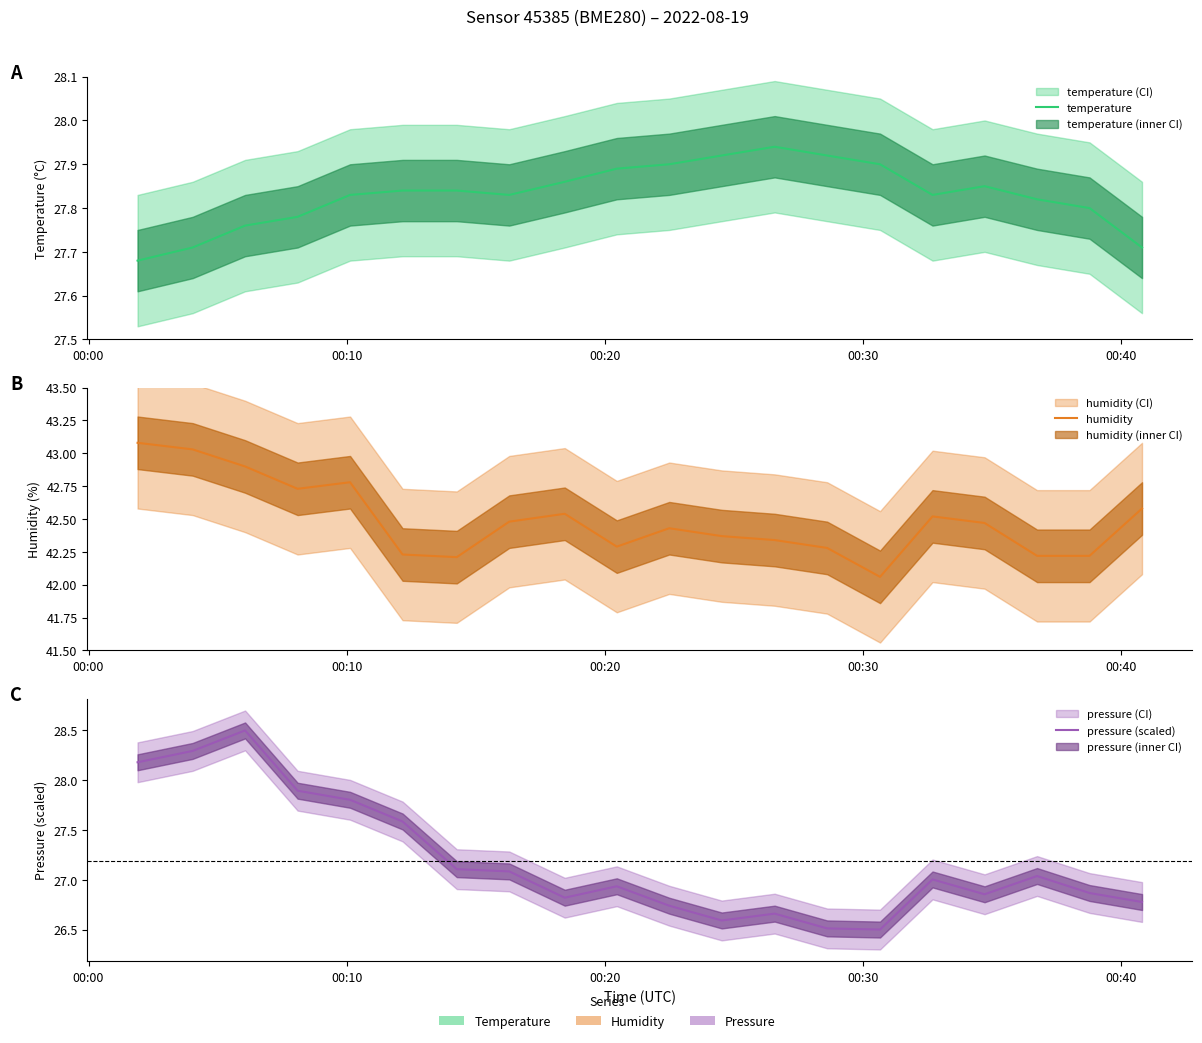

What is the greatest value displayed?

43.1